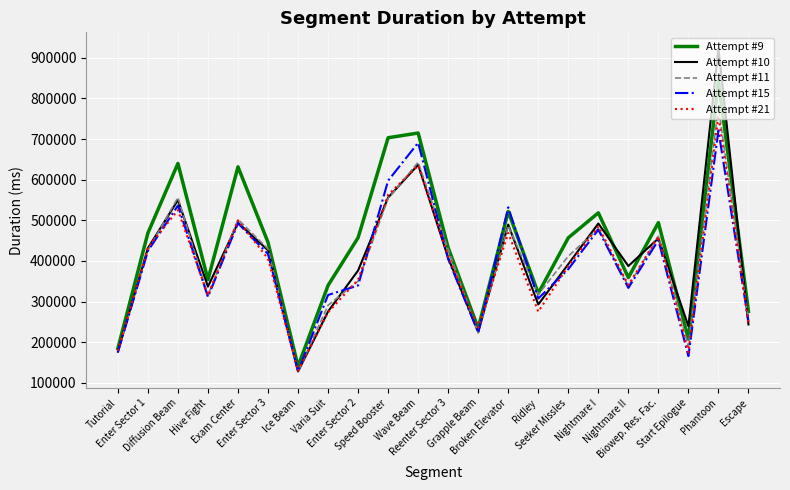

What is the total value across all series at Nightmare I?

2452430